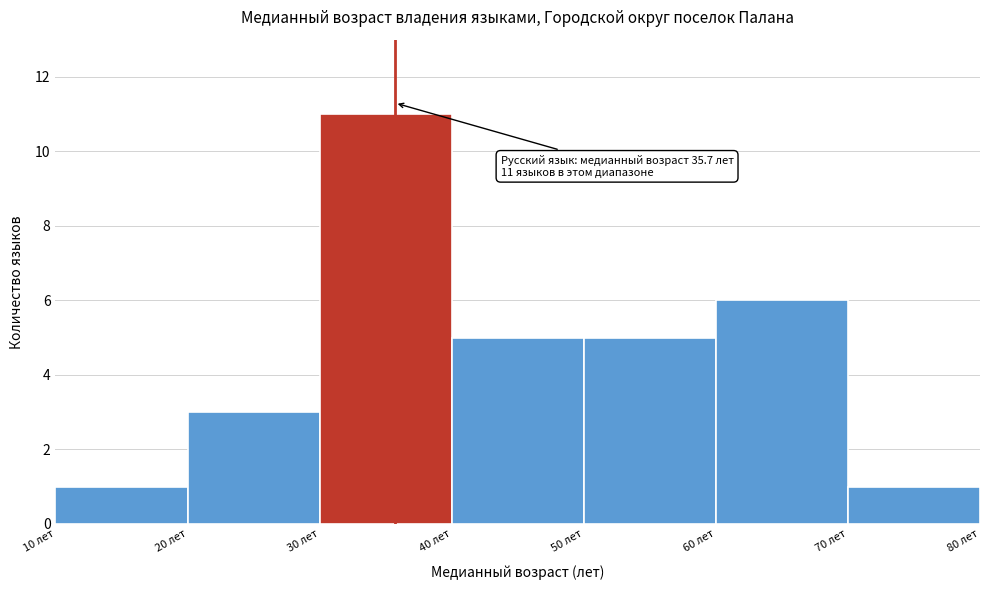

Which range on the x-axis has the tallest bar?

30 to 40